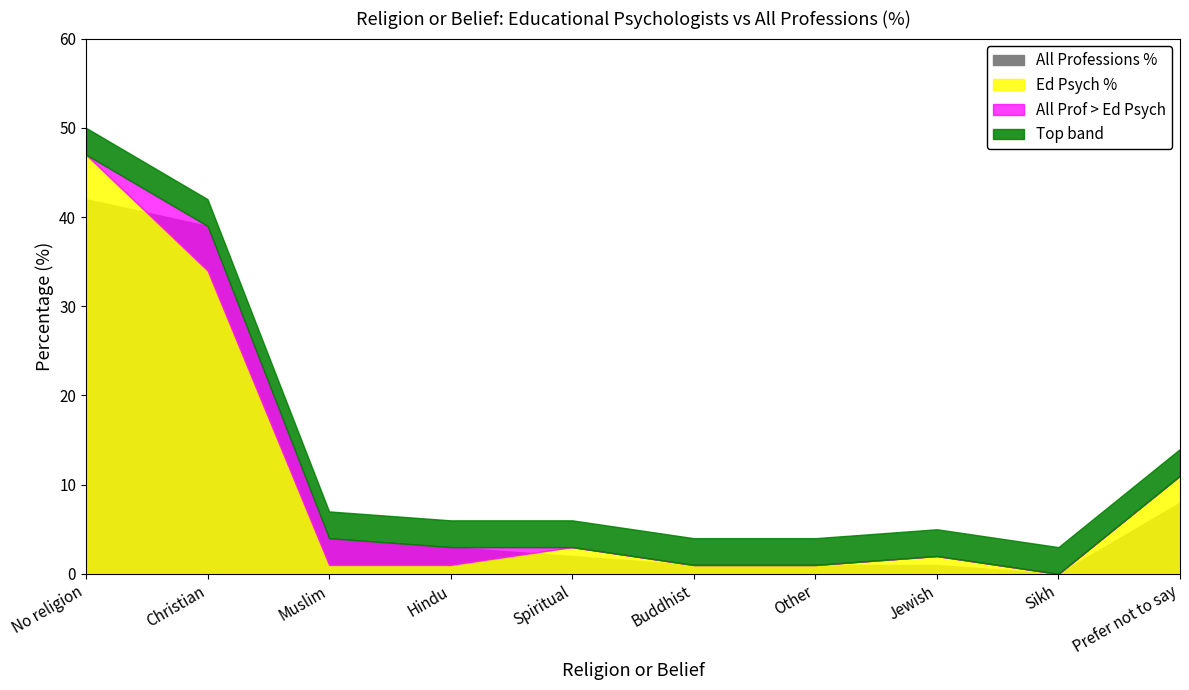

Is the value of All Professions % at Jewish greater than the value of Ed Psych % at No religion?

No